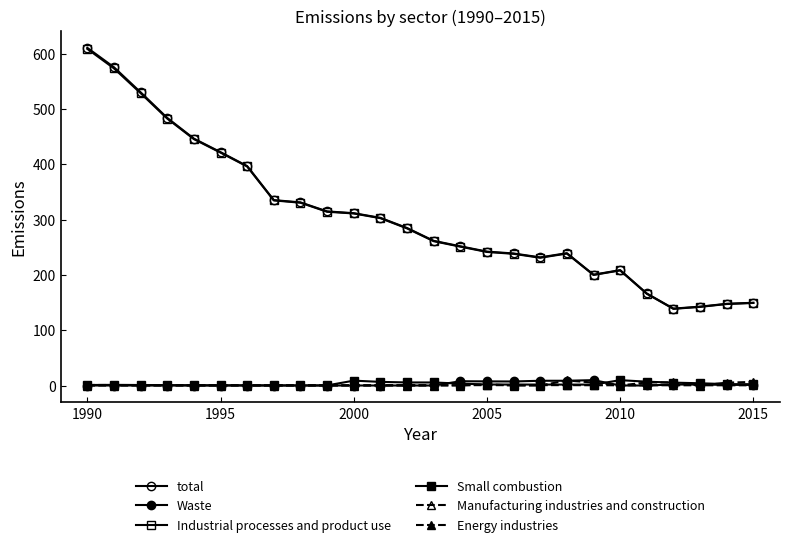

True or false: total has more than 0 interior local peaks.

True